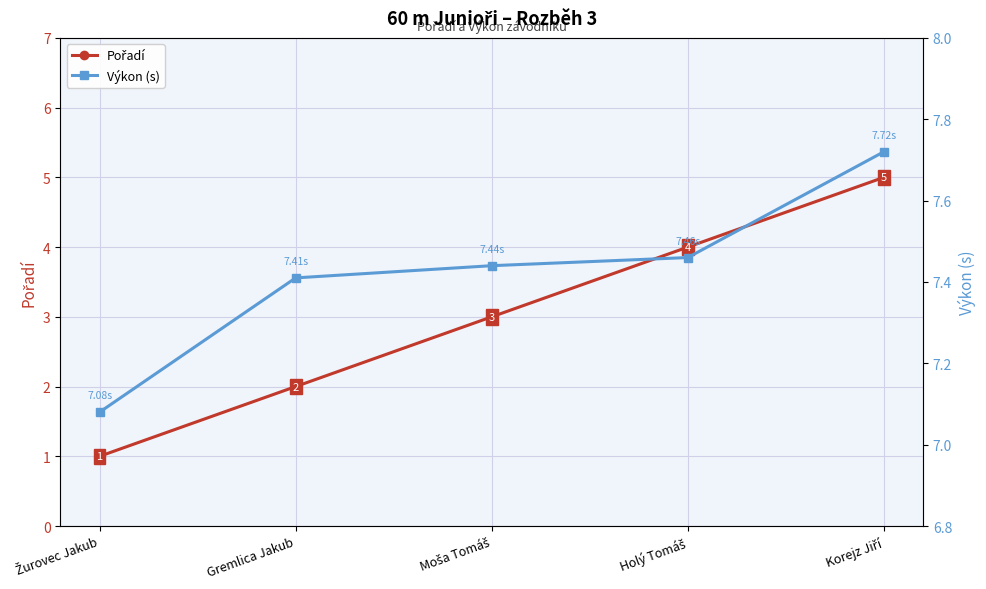

Is it true that Pořadí equals 3.0 at Moša Tomáš?

True